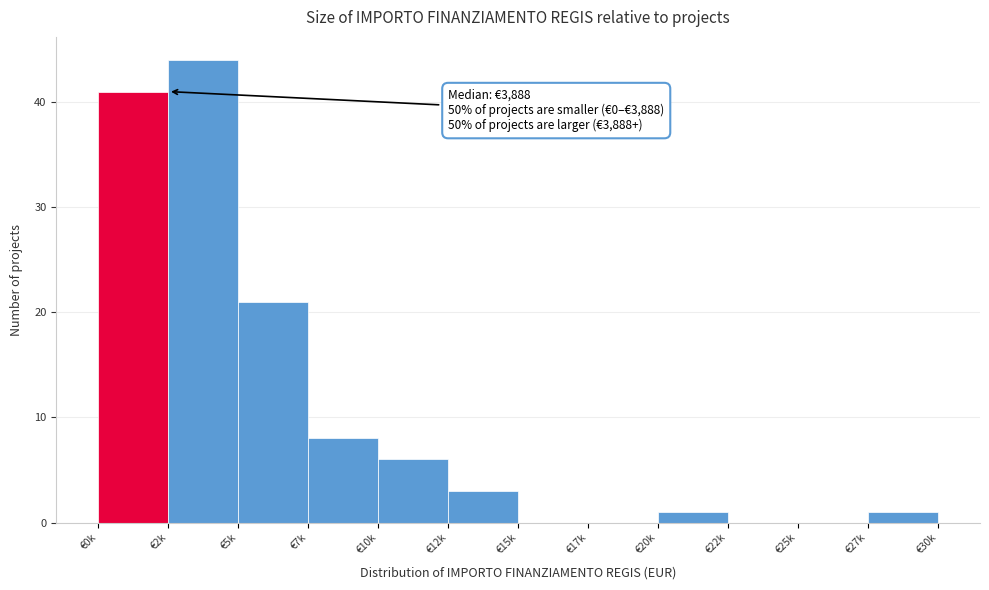

Reading left to right, transcribe all the data shown in this chart.

€0k=41	€2k=44	€5k=21	€7k=8	€10k=6	€12k=3	€15k=0	€17k=0	€20k=1	€22k=0	€25k=0	€27k=1